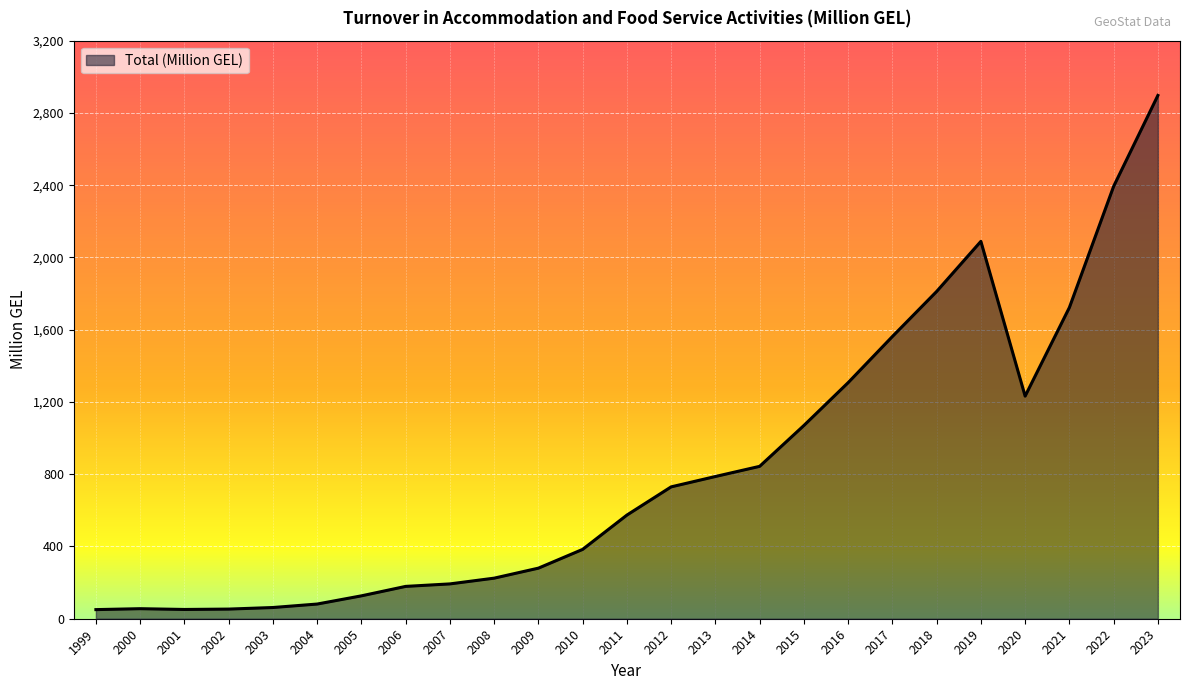

How many lines are shown in the chart?

1